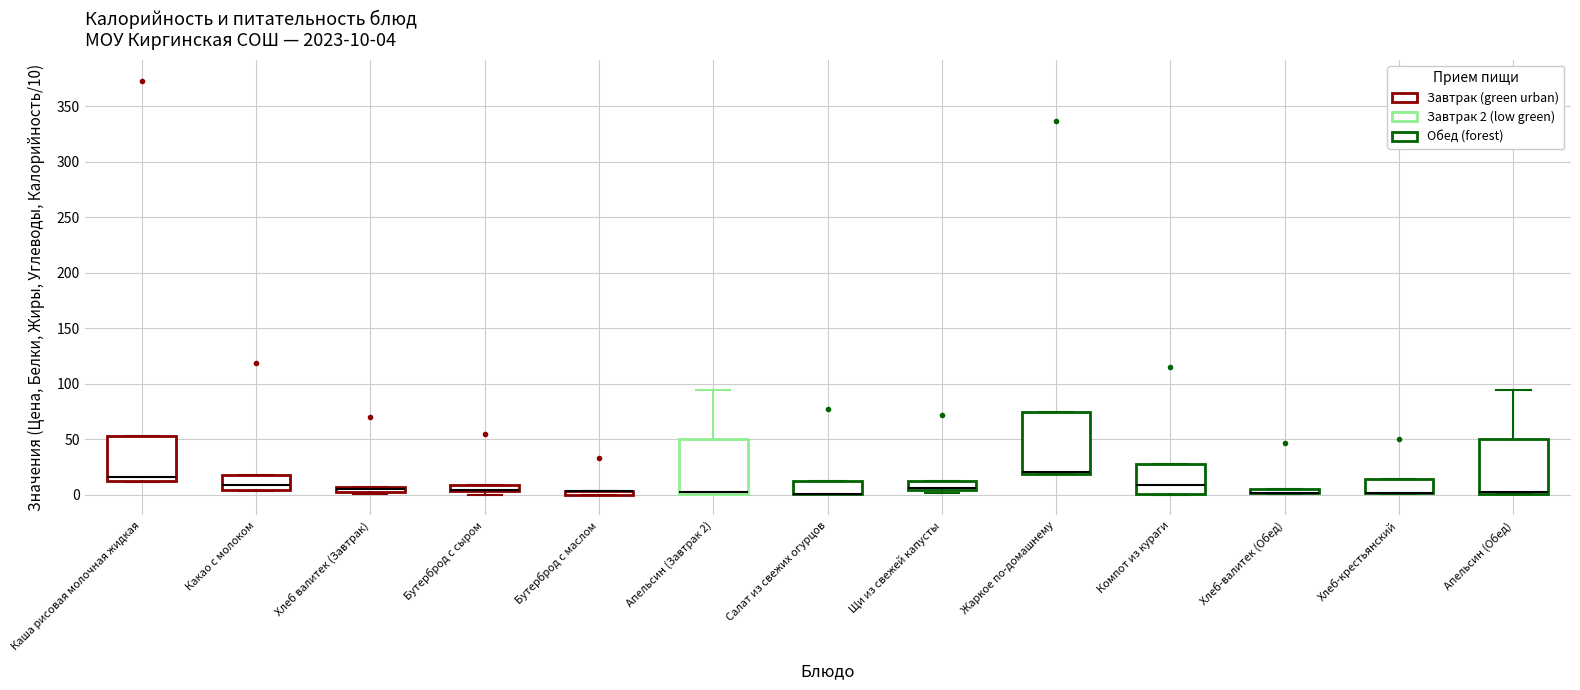

Which box is the tallest, from its lower edge to its upper edge?

Жаркое по-домашнему